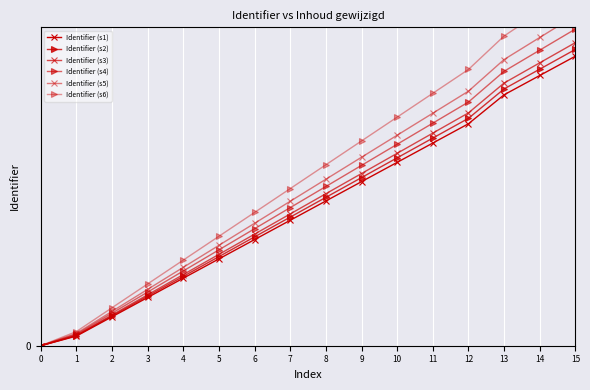

What is the value of the Identifier (s3) point at the 11th from the left?

13.3